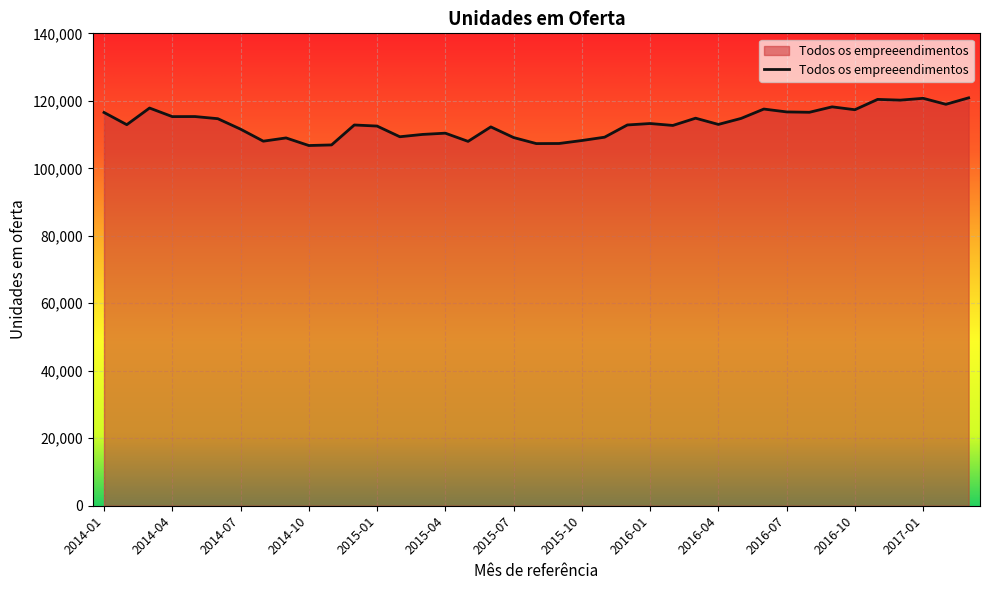

What is the minimum value shown in the chart?

106752.5